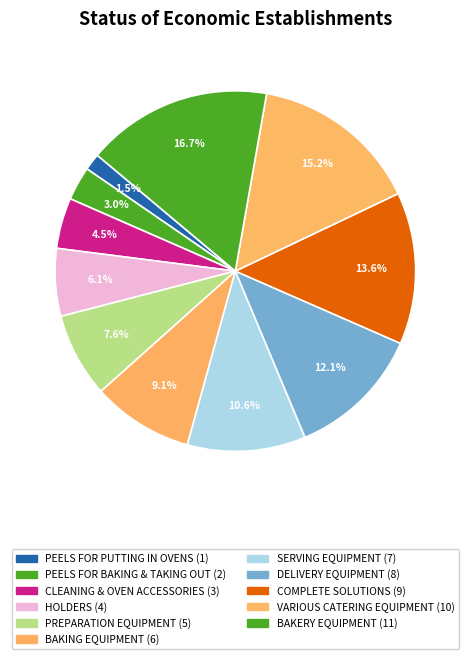

Does any single category account for the majority?

No